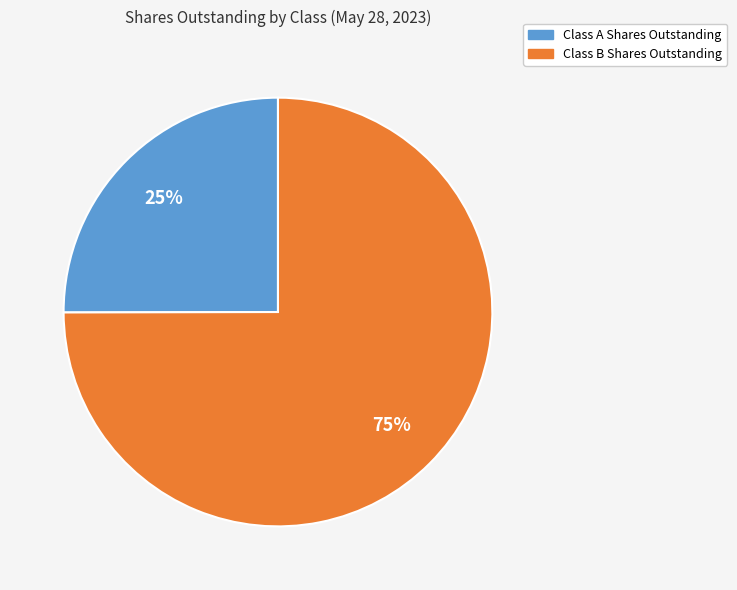

True or false: Class B Shares Outstanding accounts for 85% of the total.

False